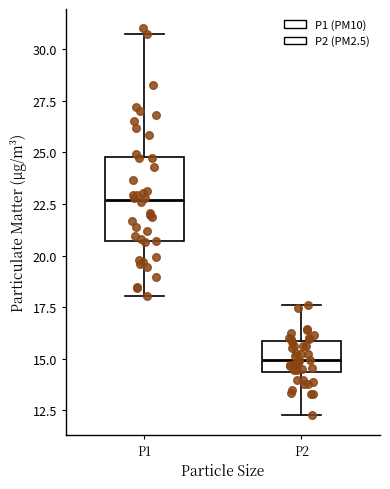

Which box has the highest median line?

P1